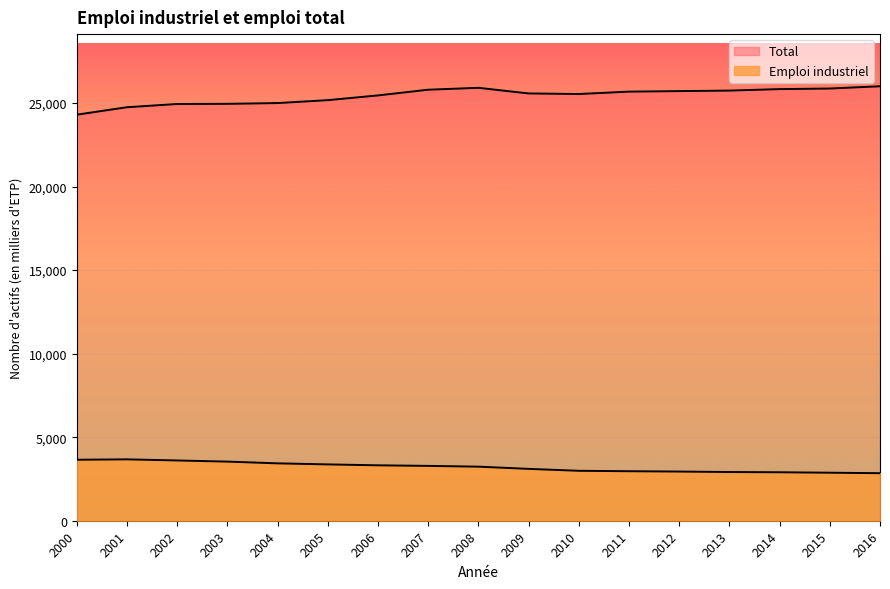

What is the total value across all series at 2013?

28659.6